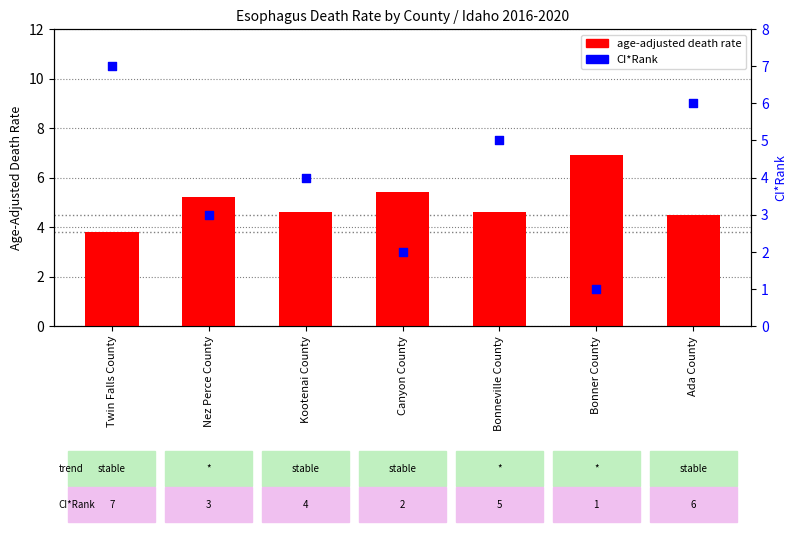

What is the total value across all series at Nez Perce County?

8.2